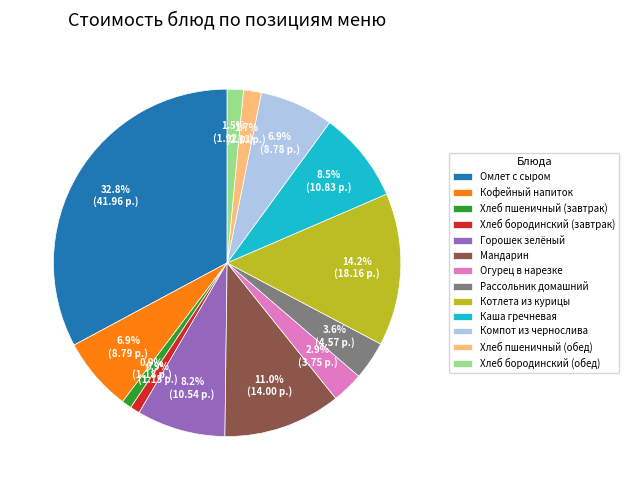

Does any single category account for the majority?

No